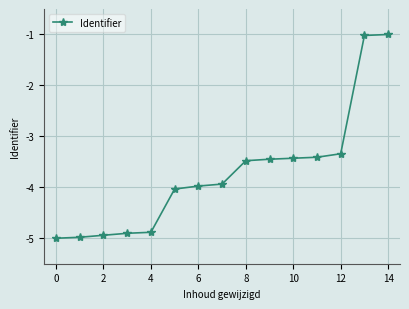

Reading left to right, what are all the values shown in this chart?

-5.0	-5.0	-4.9	-4.9	-4.9	-4.0	-4.0	-3.9	-3.5	-3.4	-3.4	-3.4	-3.3	-1.0	-1.0